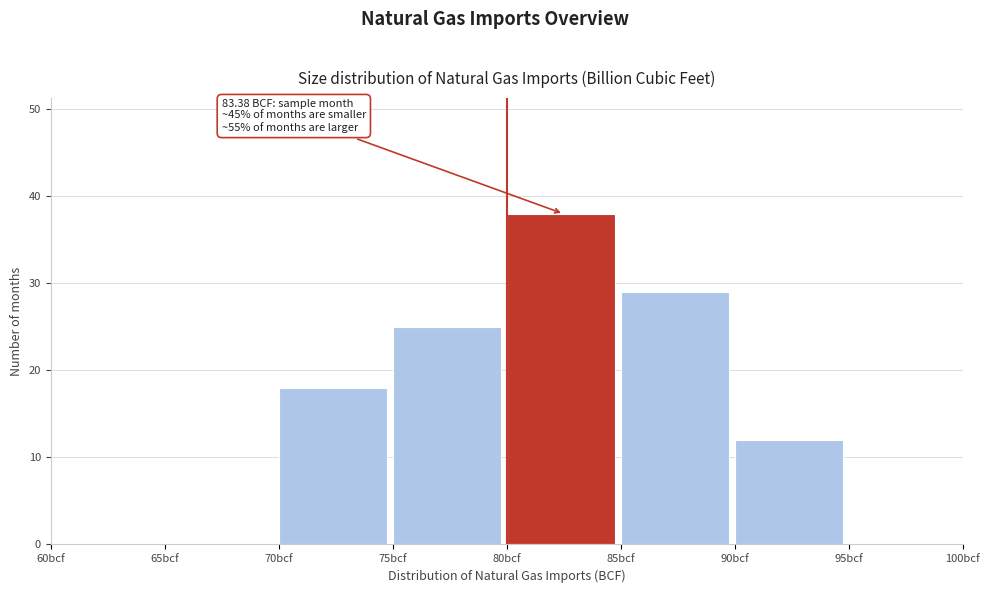

Which range on the x-axis has the tallest bar?

80 to 85